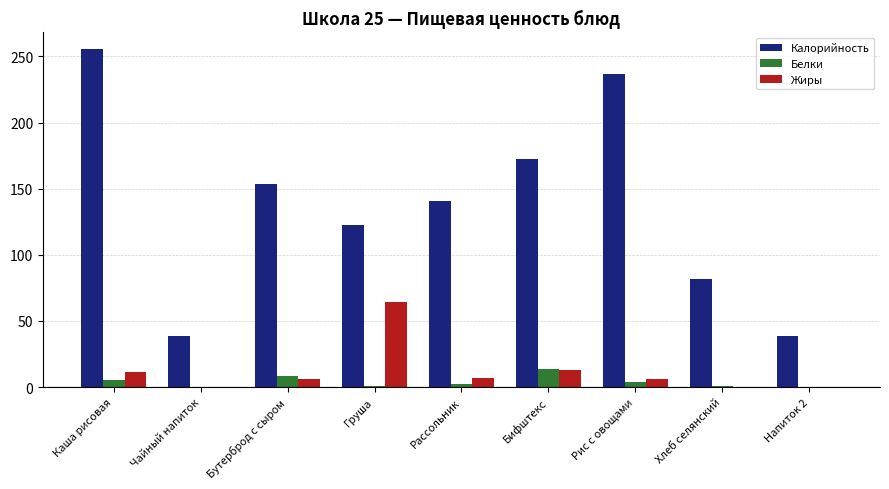

At which category is the sum across all series the highest?

Каша рисовая